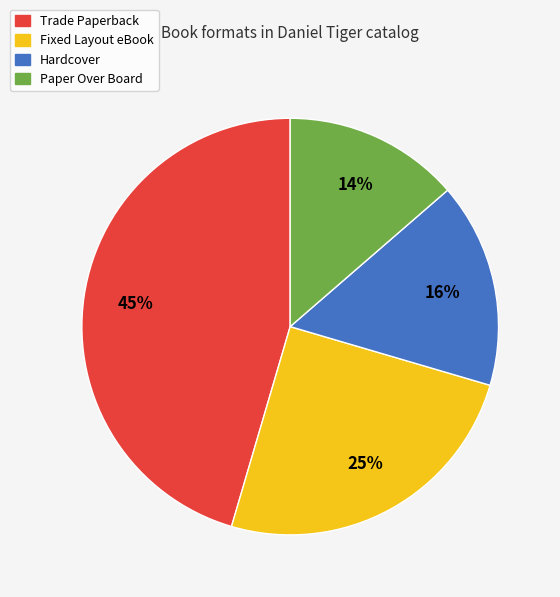

To the nearest percent, what is the combined percentage of Trade Paperback and Hardcover?

61%